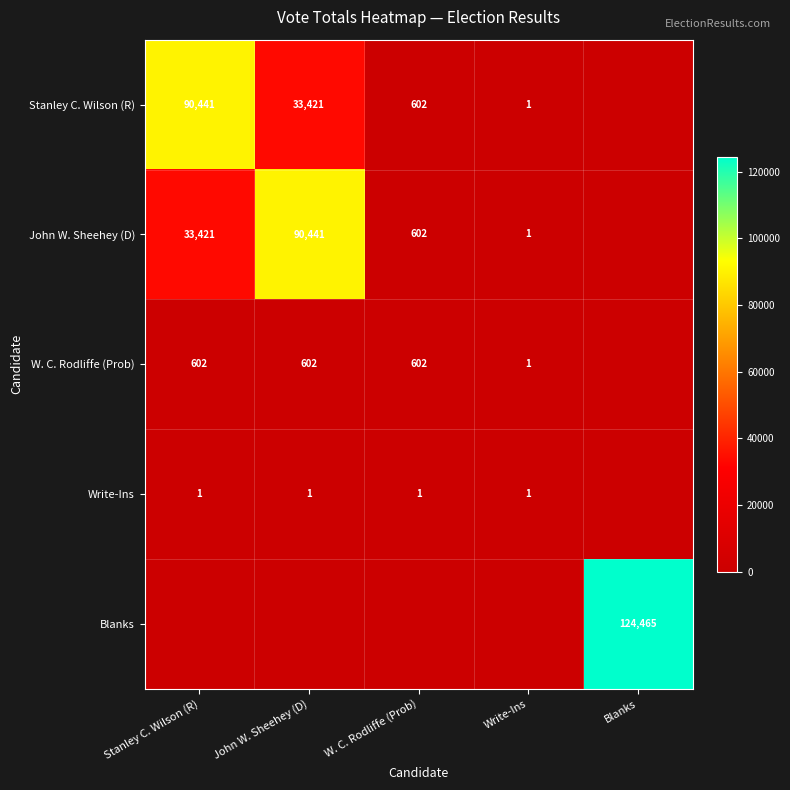

What is the total value across all series at Blanks?

124465